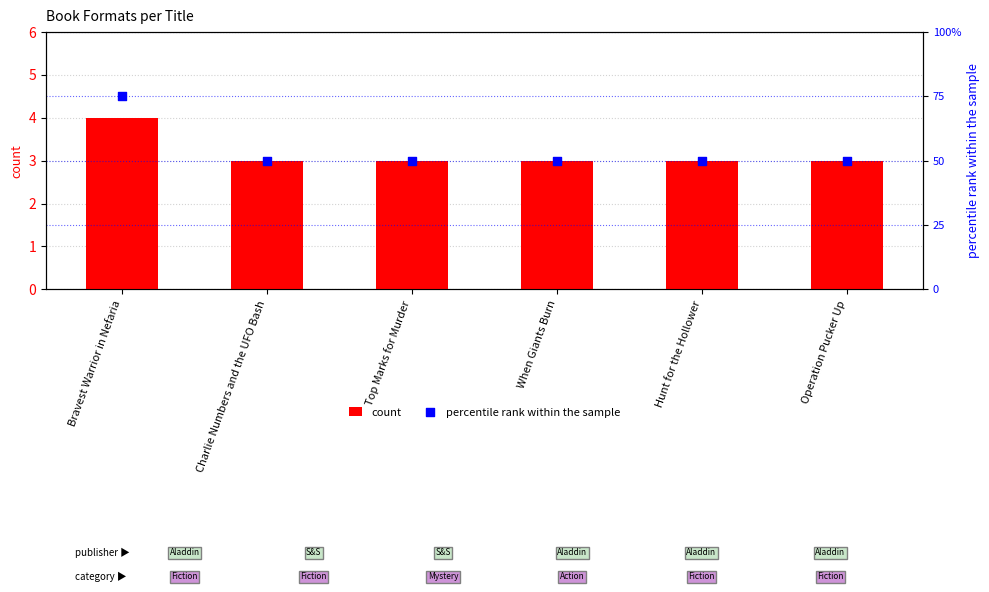

Is the value of count at Hunt for the Hollower greater than the value of percentile rank within the sample at Hunt for the Hollower?

No